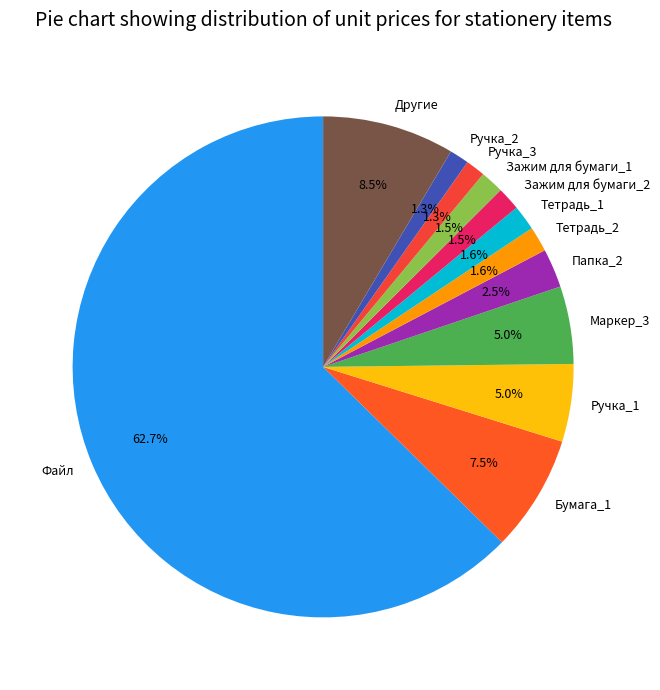

What is the ratio of the value at Ручка_1 to the value at Другие?

0.6